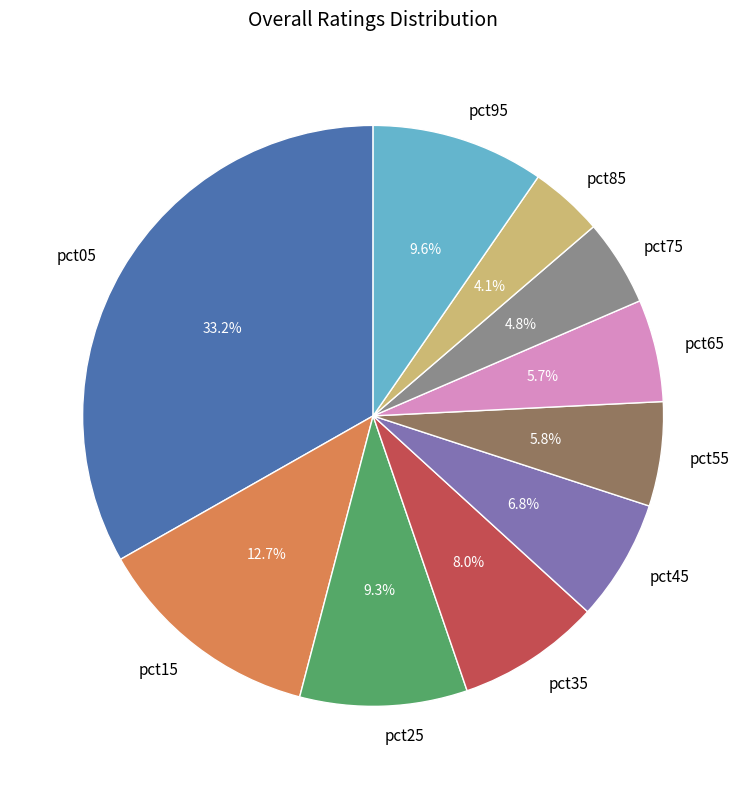

What is the ratio of the value at pct55 to the value at pct15?

0.5